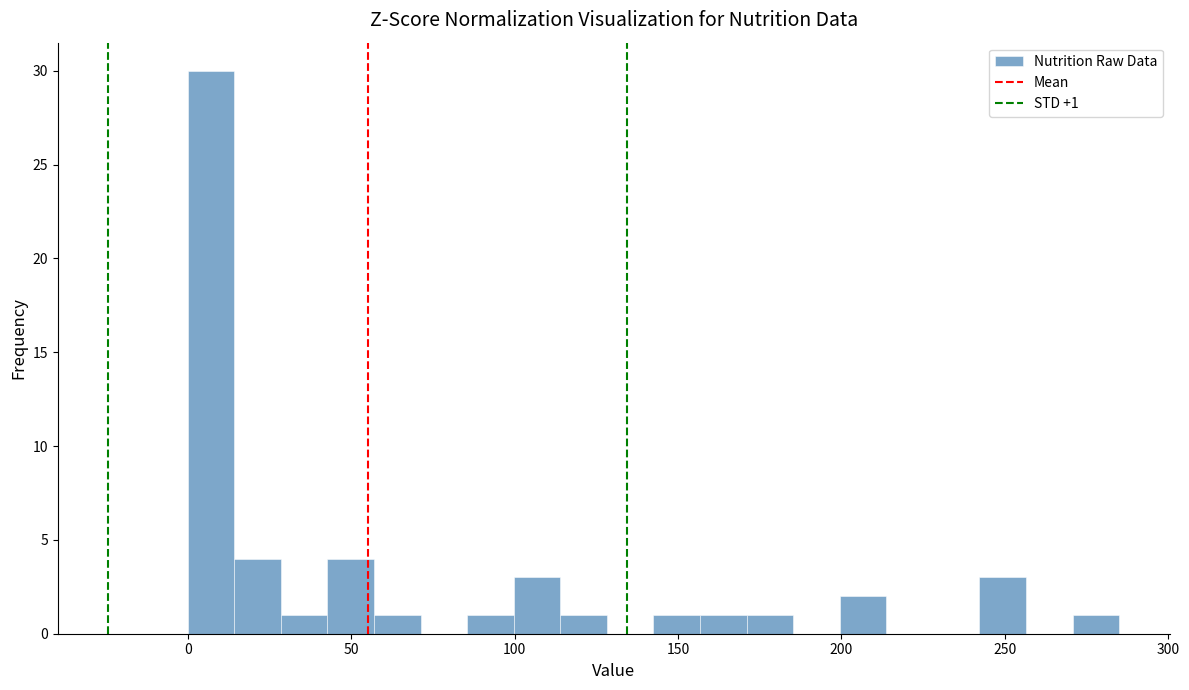

Read against the x-axis, roughly where is the centre of the tallest bar?

5